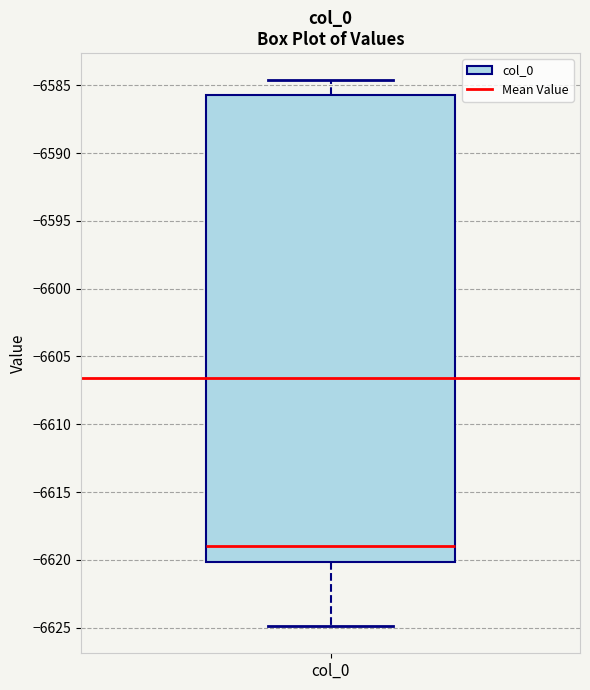

Read this box plot against the y-axis: the position of the median line, the range covered by the box, and the ends of both whiskers. The values are not printed on the chart, so give them approximately, as read against the axis.

median -6619.0, box -6620.0 to -6585.5, whiskers -6625.0 to -6584.5